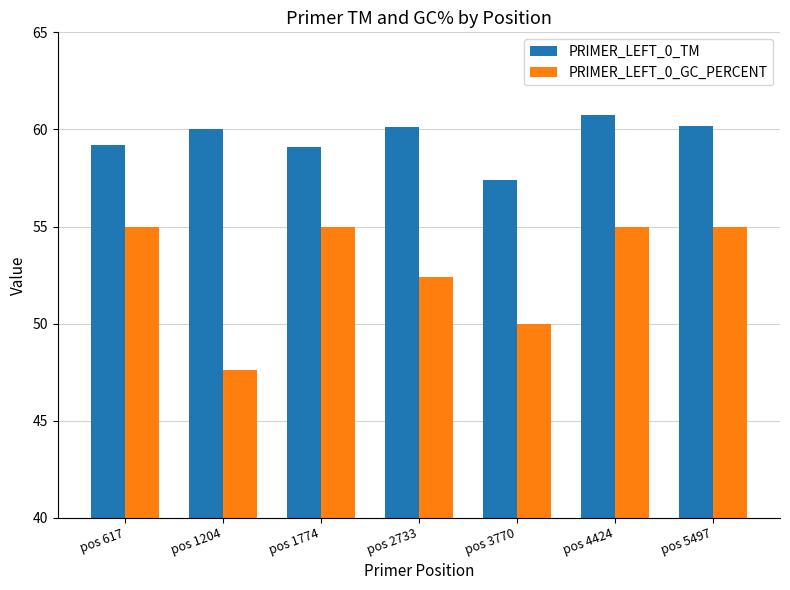

Which series has the widest spread of values?

PRIMER_LEFT_0_GC_PERCENT